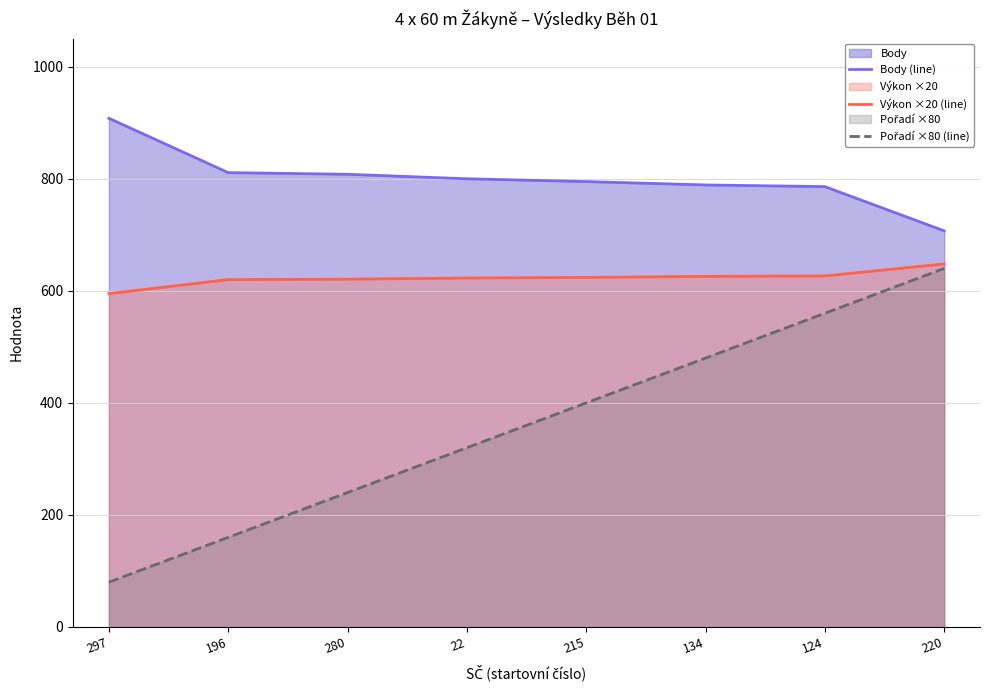

How many data points in Body (line) are less than 800?

4